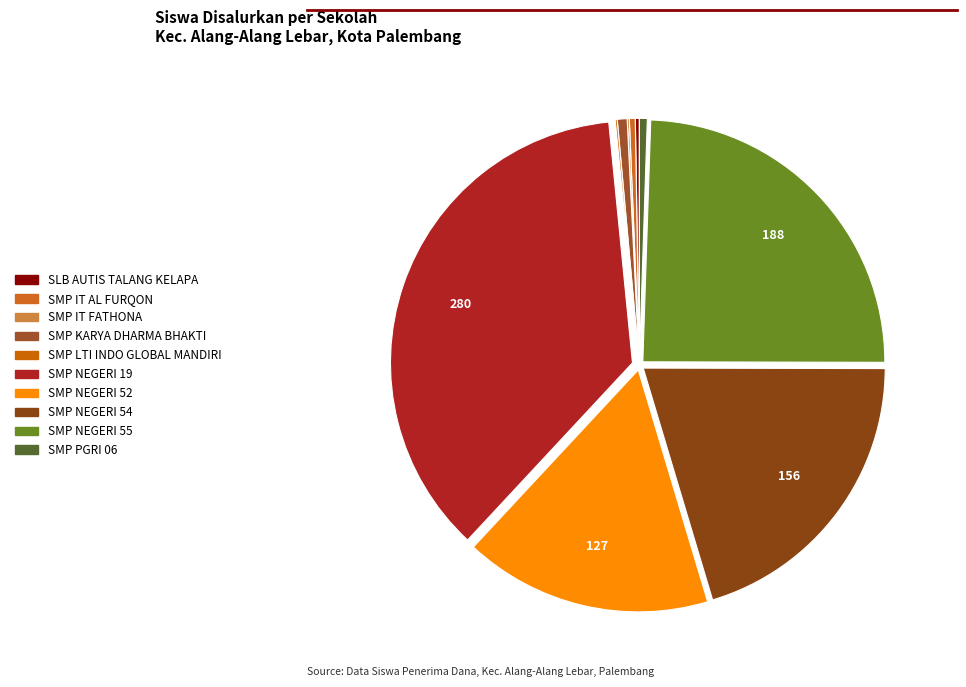

Which category has the smallest portion of the pie?

SMP IT FATHONA PALEMBANG